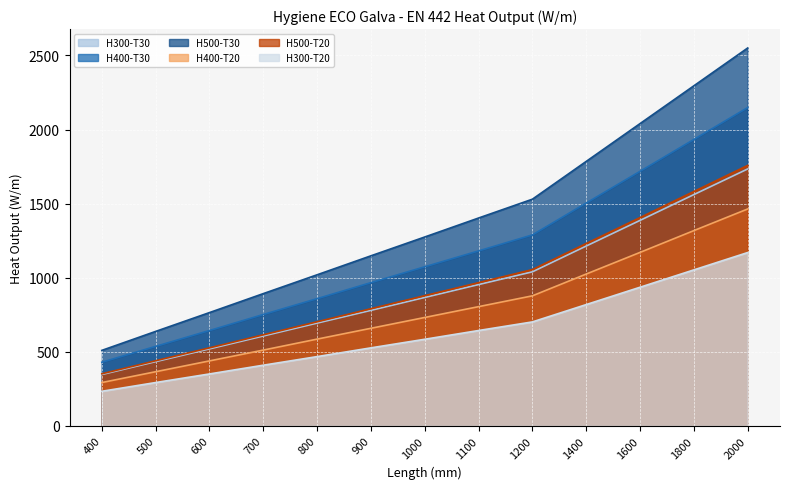

What is the total value across all series at 1200?

6494